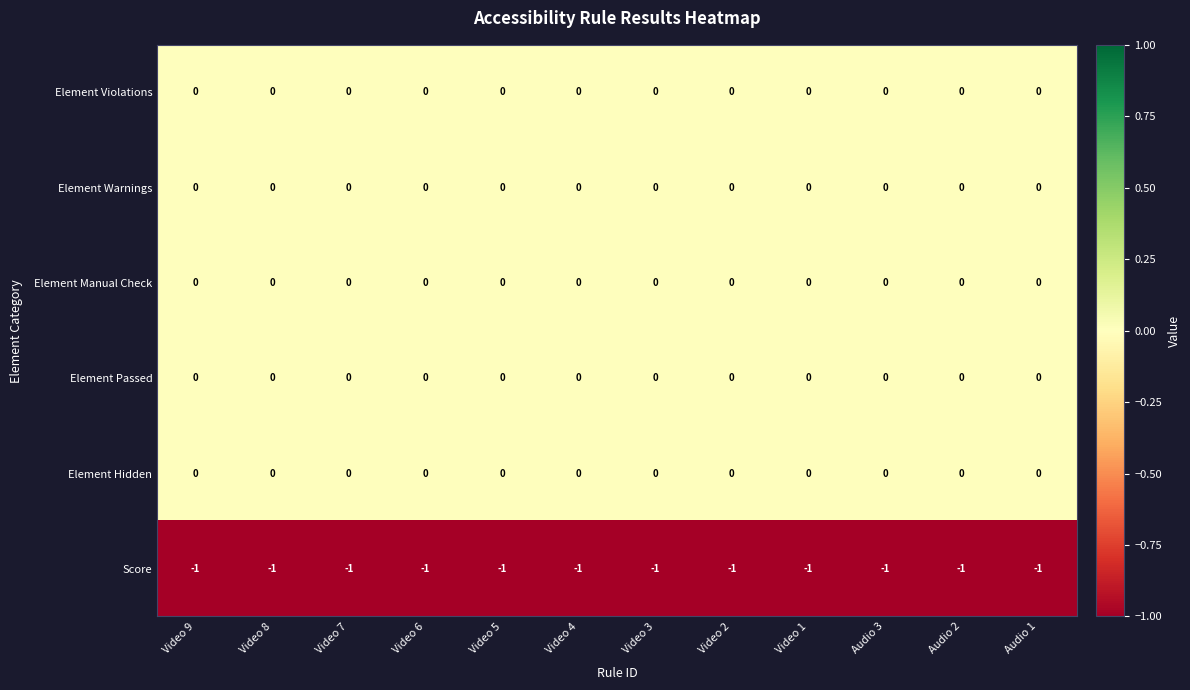

Is it true that Element Hidden equals 0 at Audio 2?

True